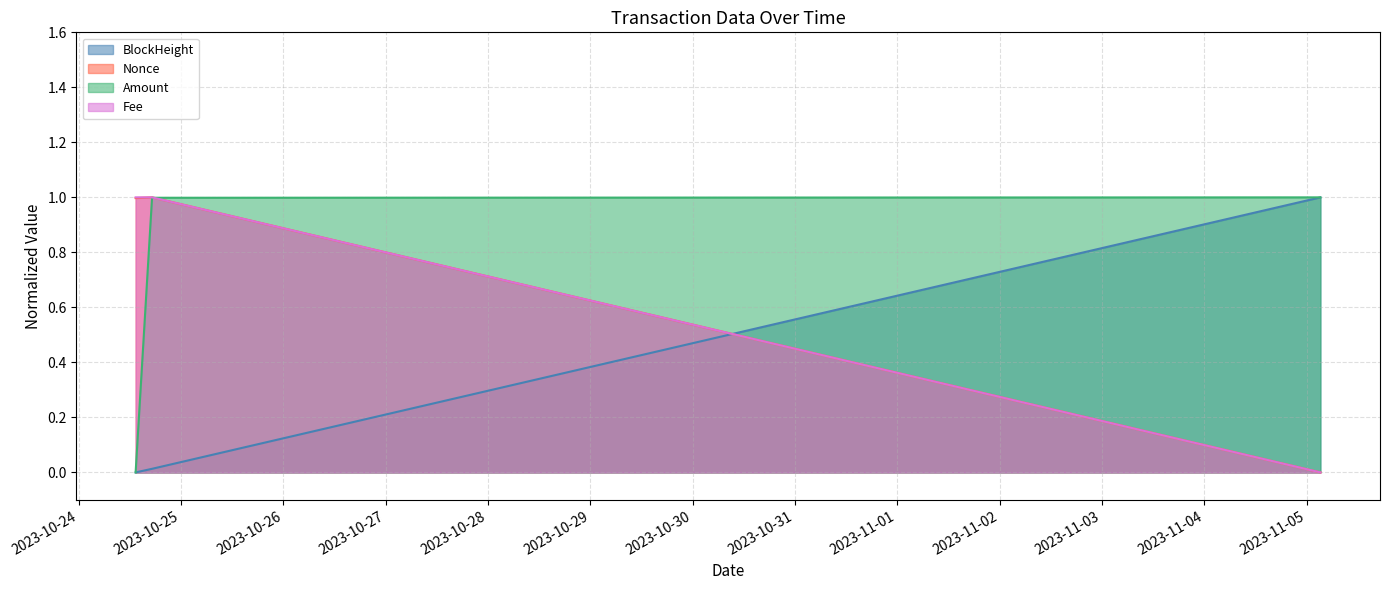

Rank the series by their maximum value, from highest to lowest.

BlockHeight, Nonce, Amount, Fee